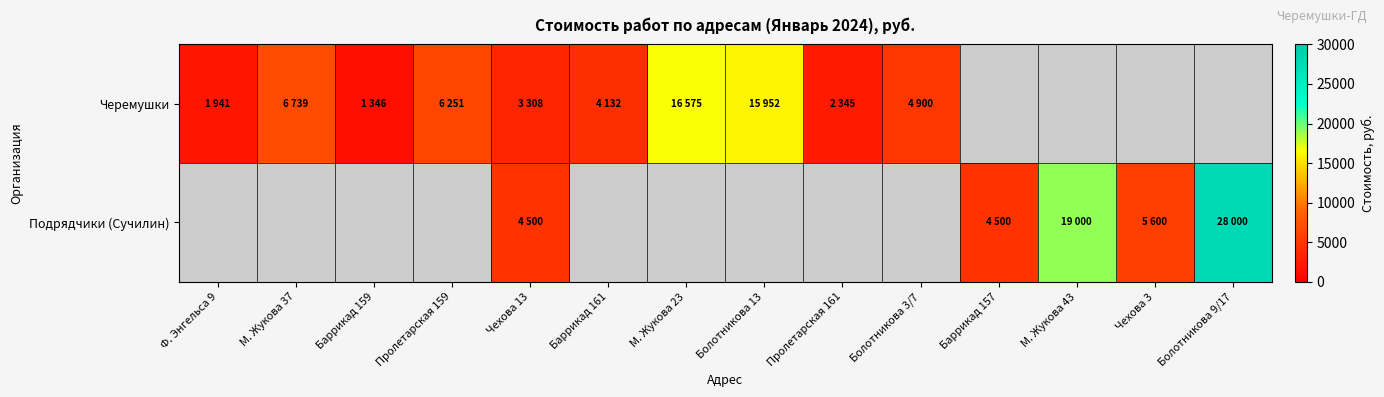

Which series has the widest spread of values?

Подрядчики (Сучилин)